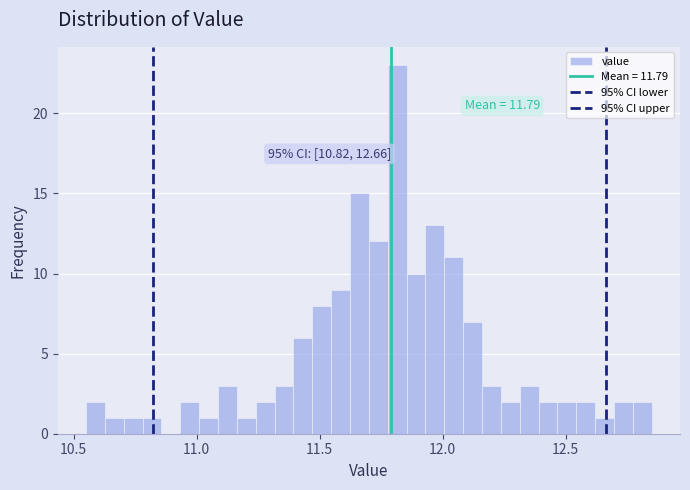

Read against the x-axis, roughly where is the centre of the tallest bar?

11.80